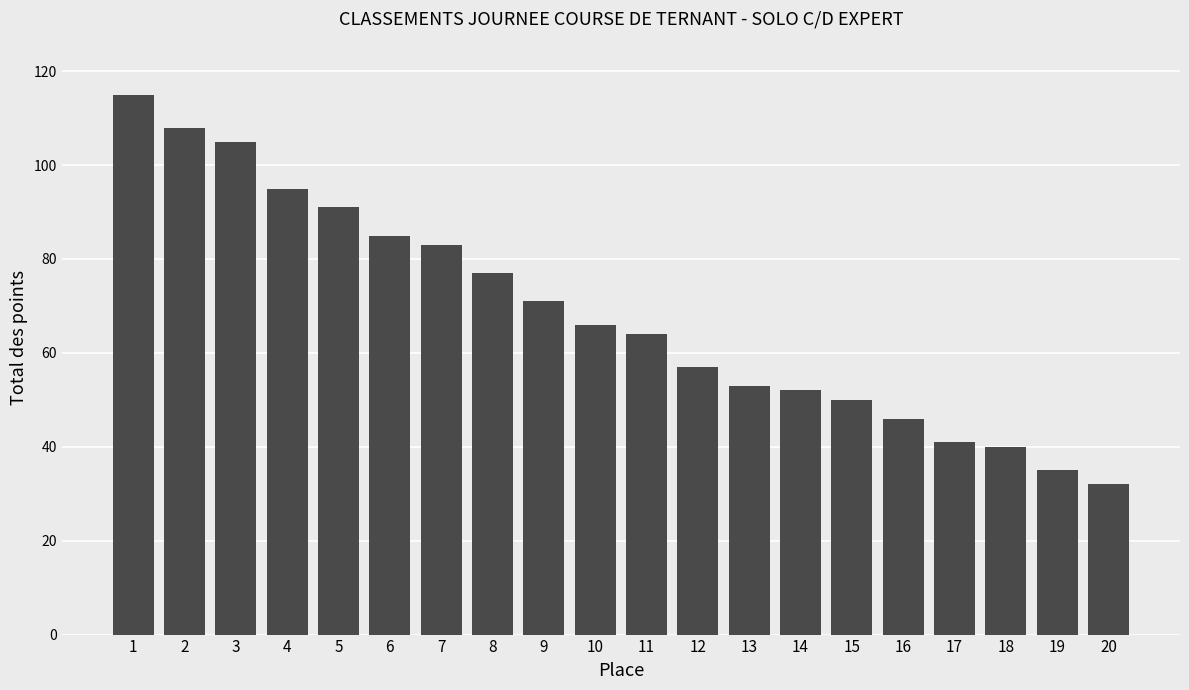

Is it true that the value at 17 is 62?

False